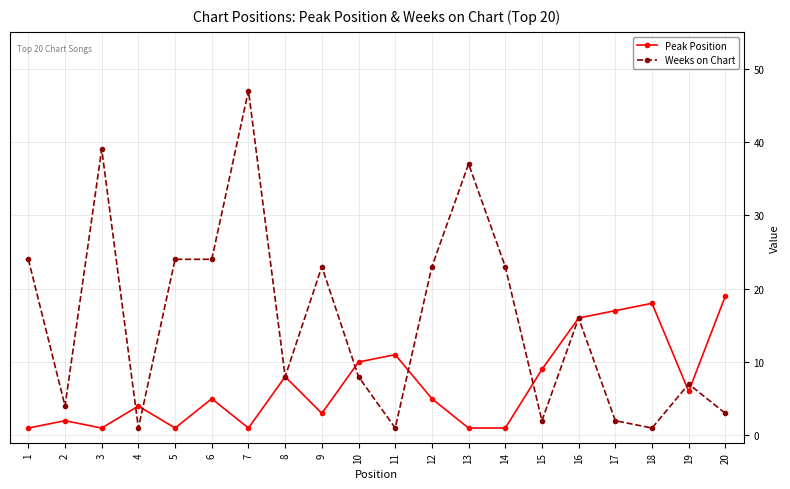

Where is the first local minimum for Weeks on Chart?

2